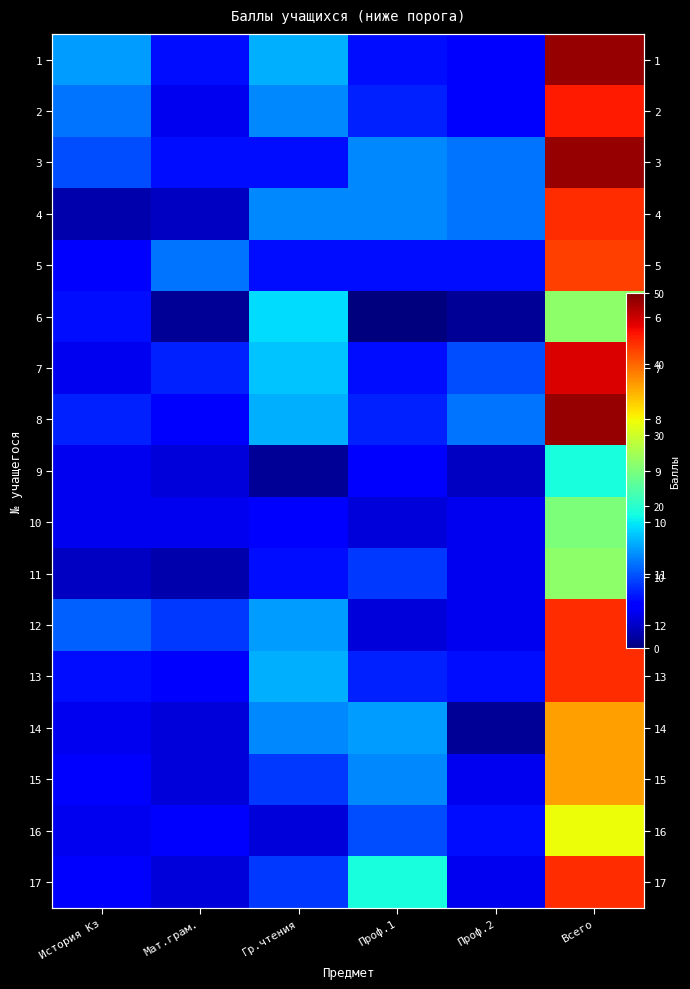

What is the sum of all 2 values?

88